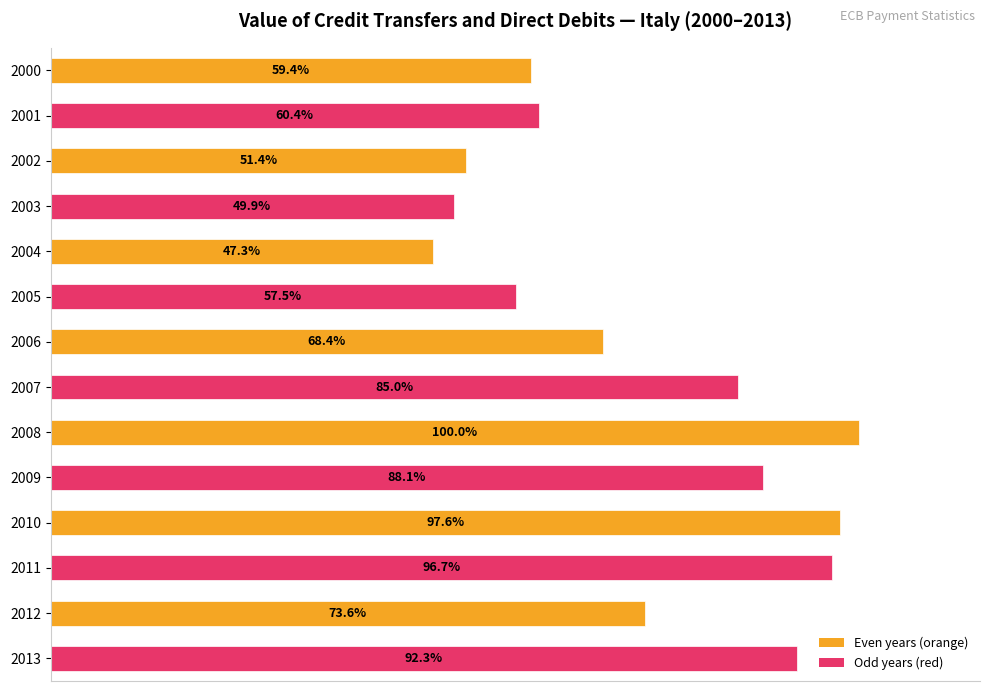

List the labels in order of value, largest first.

2008, 2010, 2011, 2013, 2009, 2007, 2012, 2006, 2001, 2000, 2005, 2002, 2003, 2004